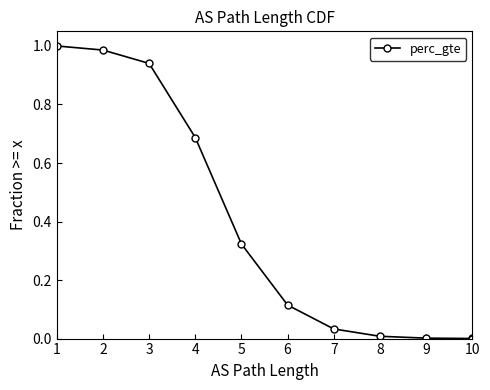

True or false: the data shows 0.4 at 4.

False